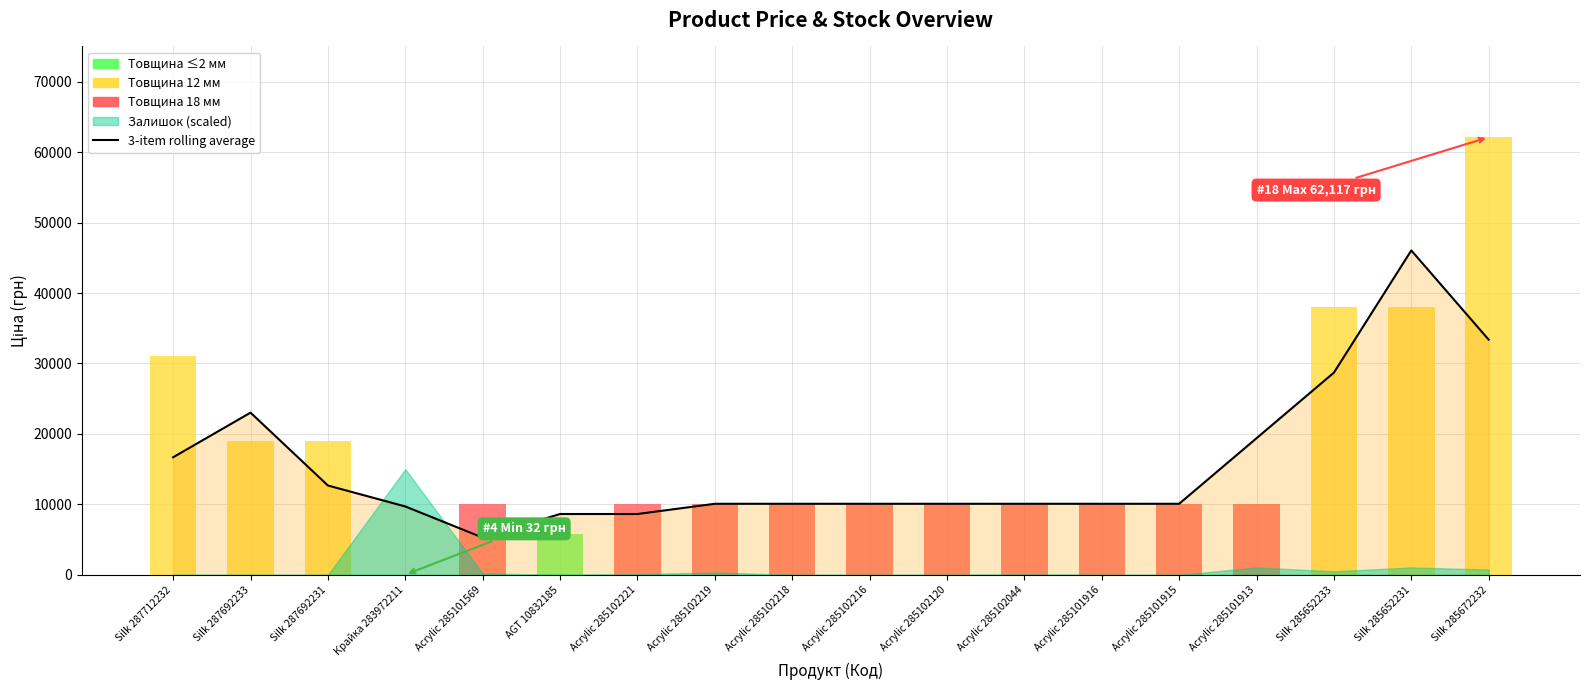

Which label corresponds to the smallest value in the chart?

Крайка 283972211